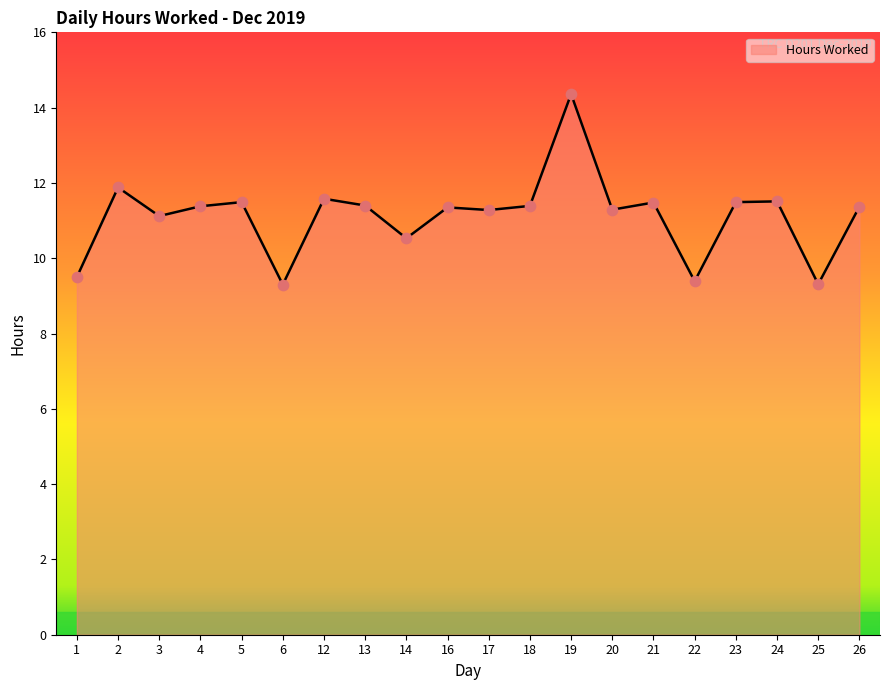

What is the change in value from 1 to 24?

+2.0